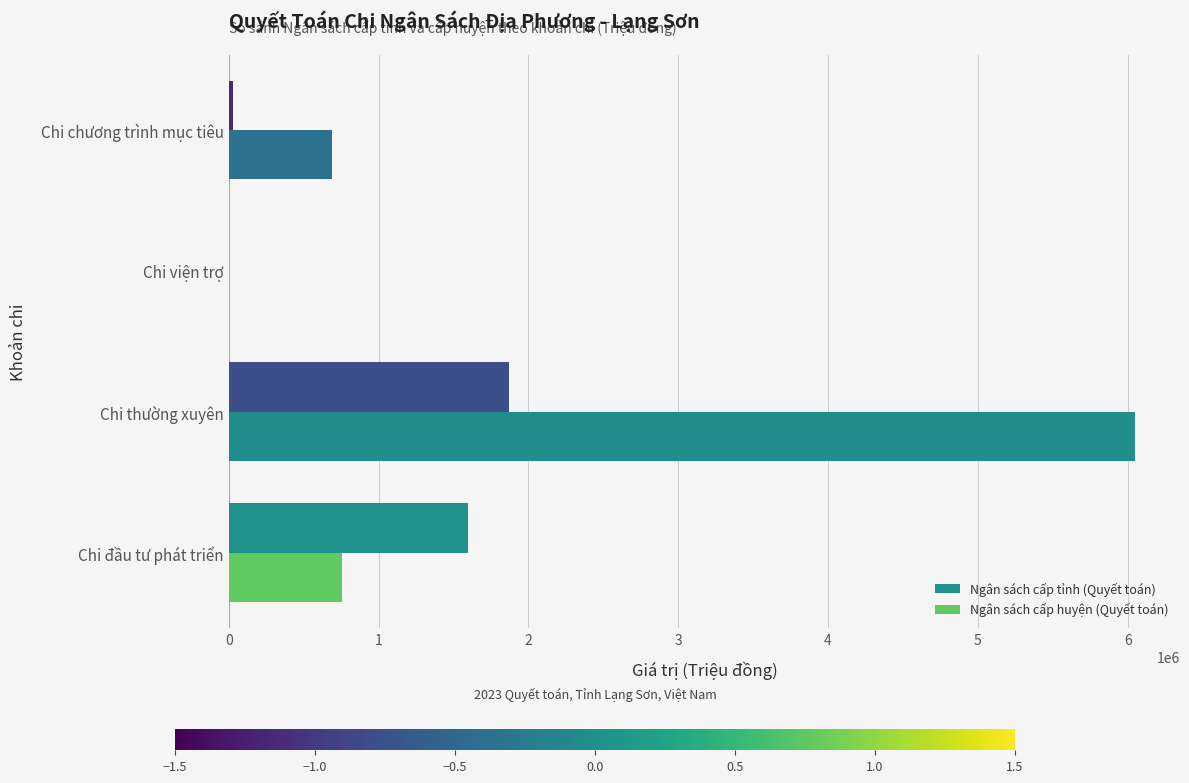

Which category has the highest value across all series?

Chi thường xuyên